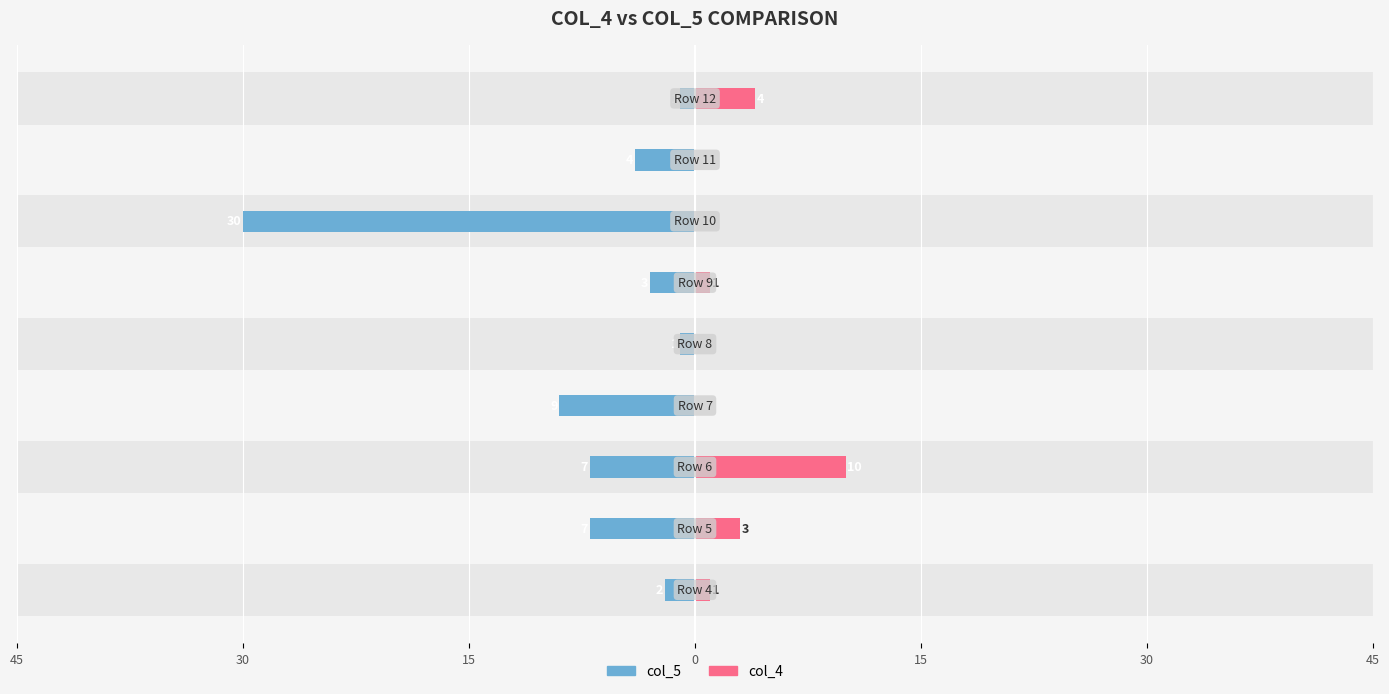

How many bars are there in total?

18